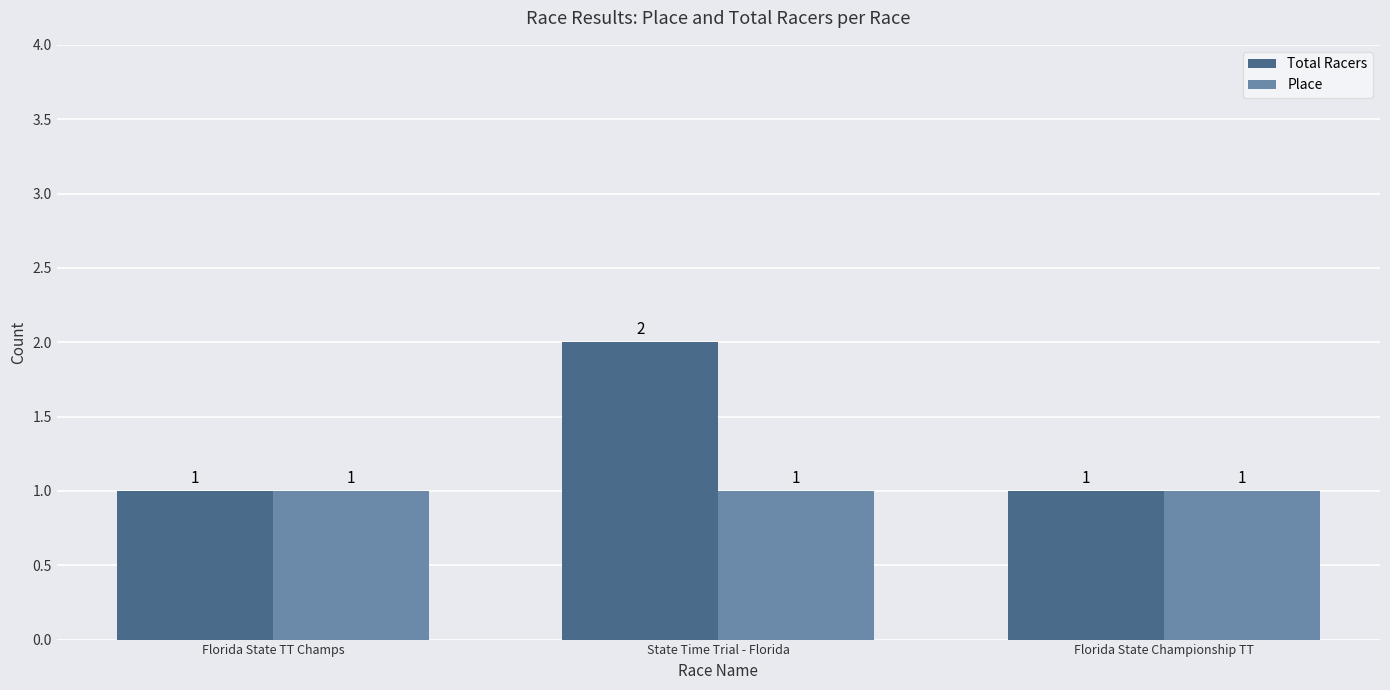

Rank the series by their maximum value, from lowest to highest.

Place, Total Racers